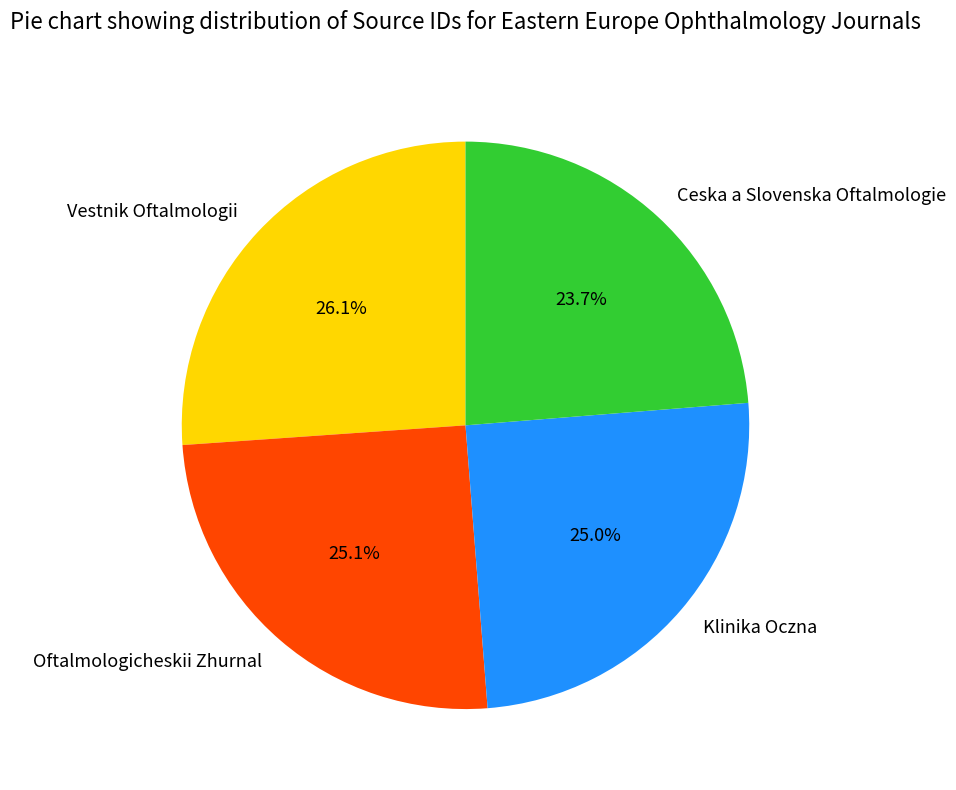

What percentage is NOT represented by Klinika Oczna?

75.0%